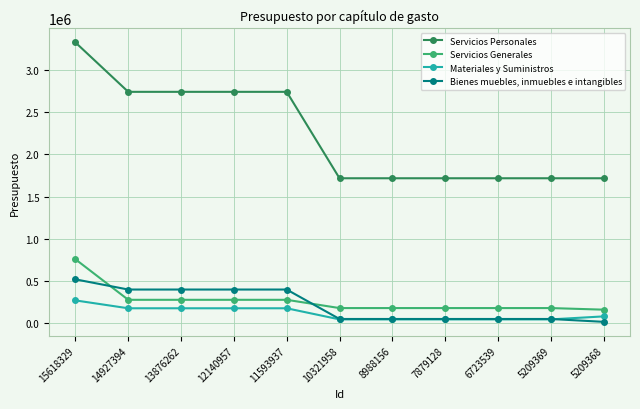

Which series has the largest total across all categories?

Servicios Personales